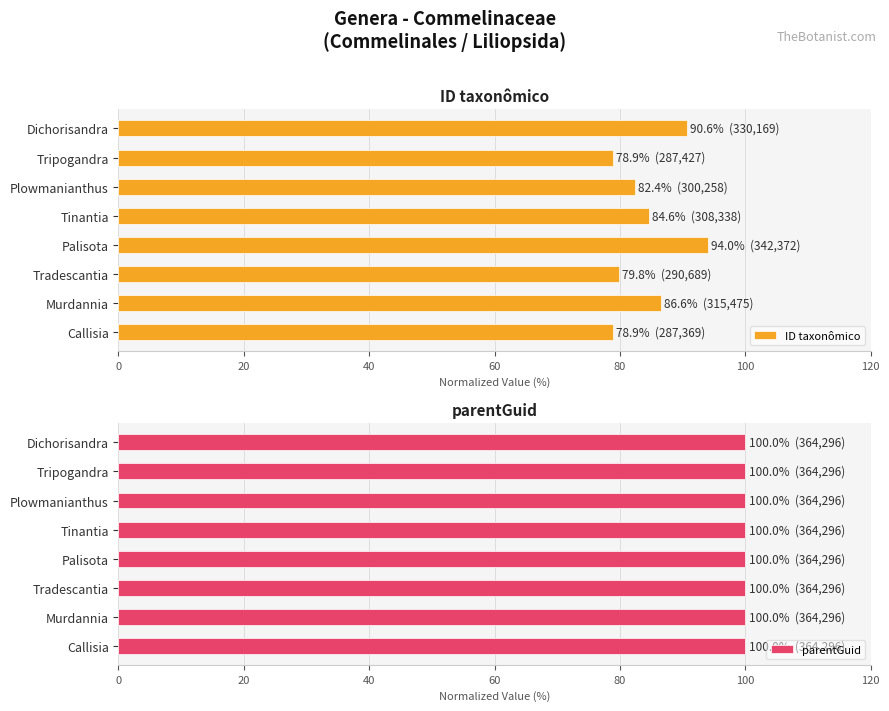

What is the average value of the ID taxonômico series?

84.5